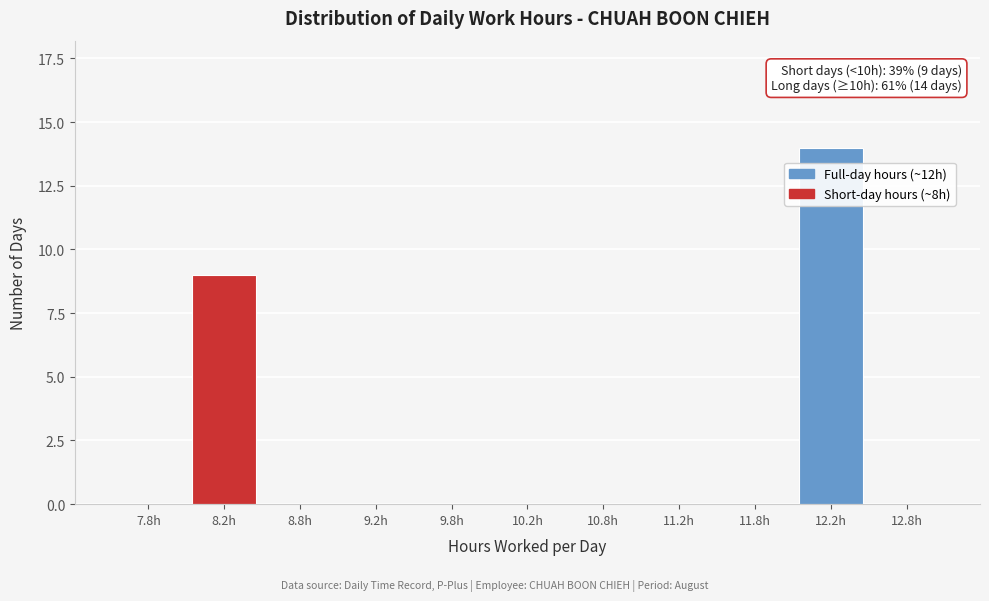

Reading right to left, transcribe all the data shown in this chart.

12.8h=0	12.2h=14	11.8h=0	11.2h=0	10.8h=0	10.2h=0	9.8h=0	9.2h=0	8.8h=0	8.2h=9	7.8h=0